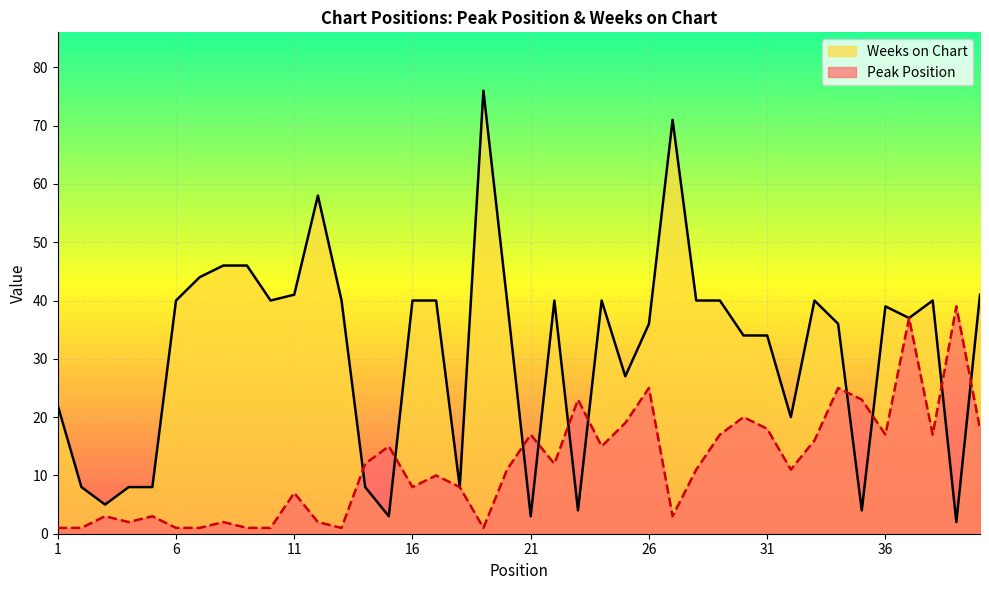

Reading left to right, list all the values displayed in this chart.

Weeks on Chart: 22	8	5	8	8	40	44	46	46	40	41	58	40	8	3	40	40	8	76	40	3	40	4	40	27	36	71	40	40	34	34	20	40	36	4	39	37	40	2	41
Peak Position: 1	1	3	2	3	1	1	2	1	1	7	2	1	12	15	8	10	8	1	11	17	12	23	15	19	25	3	11	17	20	18	11	16	25	23	17	37	17	39	18